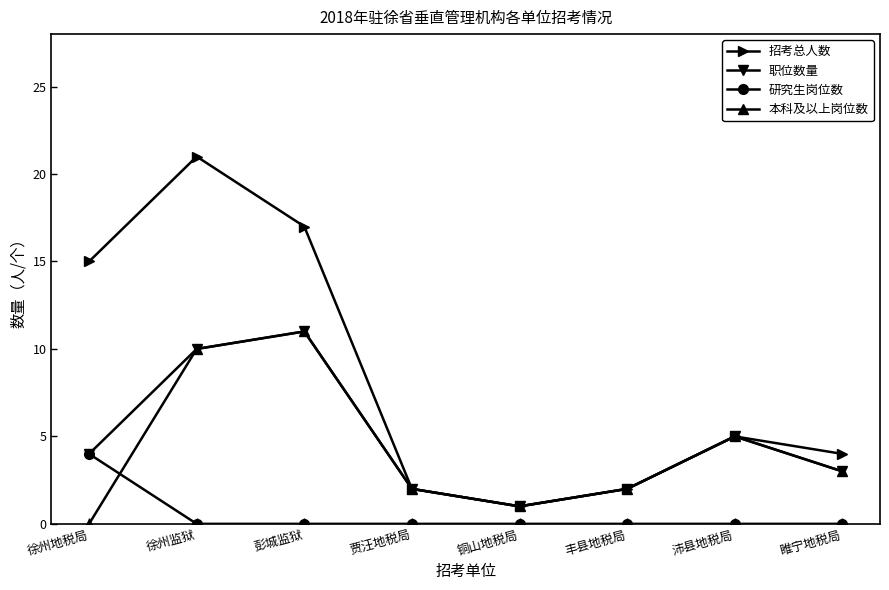

Which label corresponds to the largest value in the chart?

徐州监狱